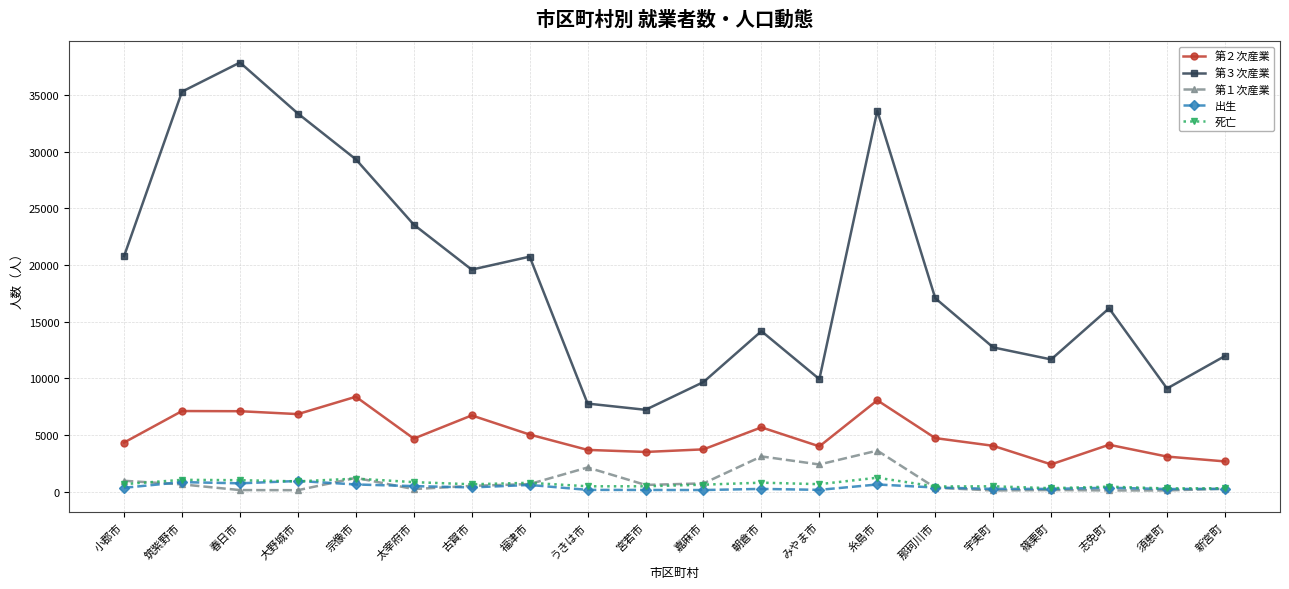

Which series has the largest range (max minus min)?

第３次産業